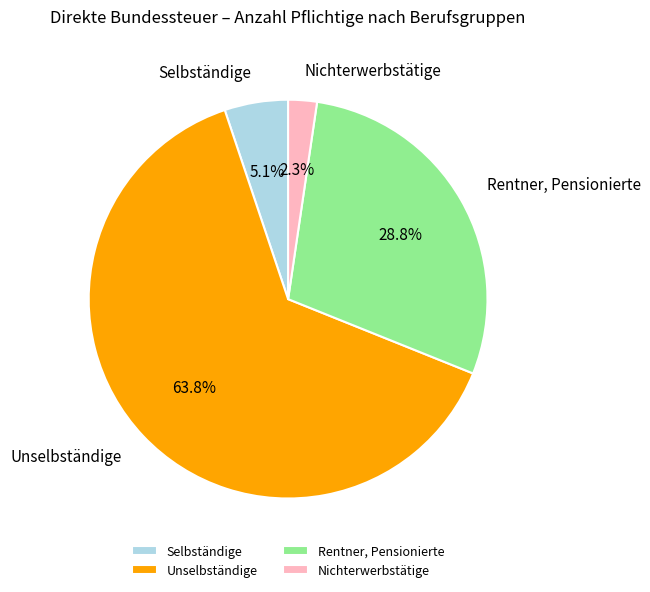

Which category accounts for the majority?

Unselbständige